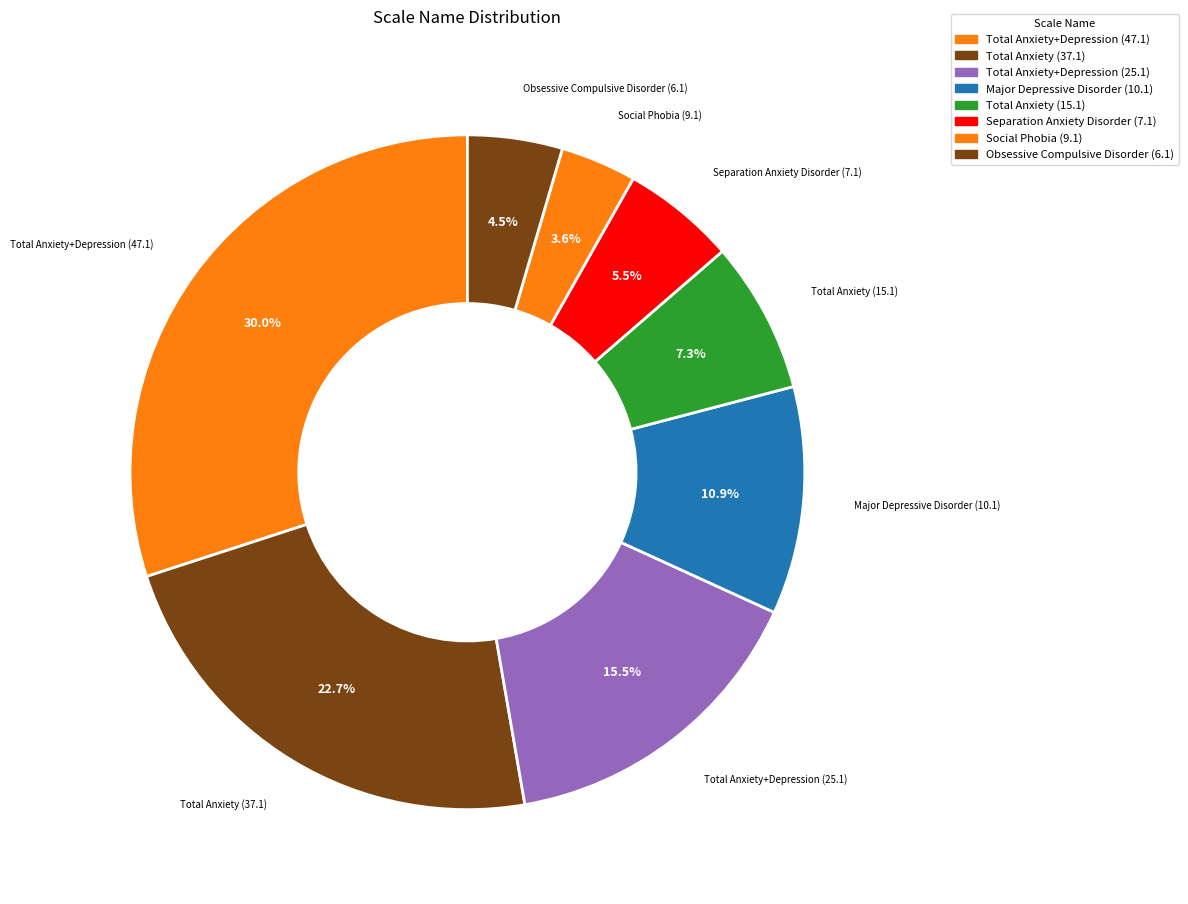

What is the ratio of the value at Total Anxiety (15.1) to the value at Obsessive Compulsive Disorder (6.1)?

1.6